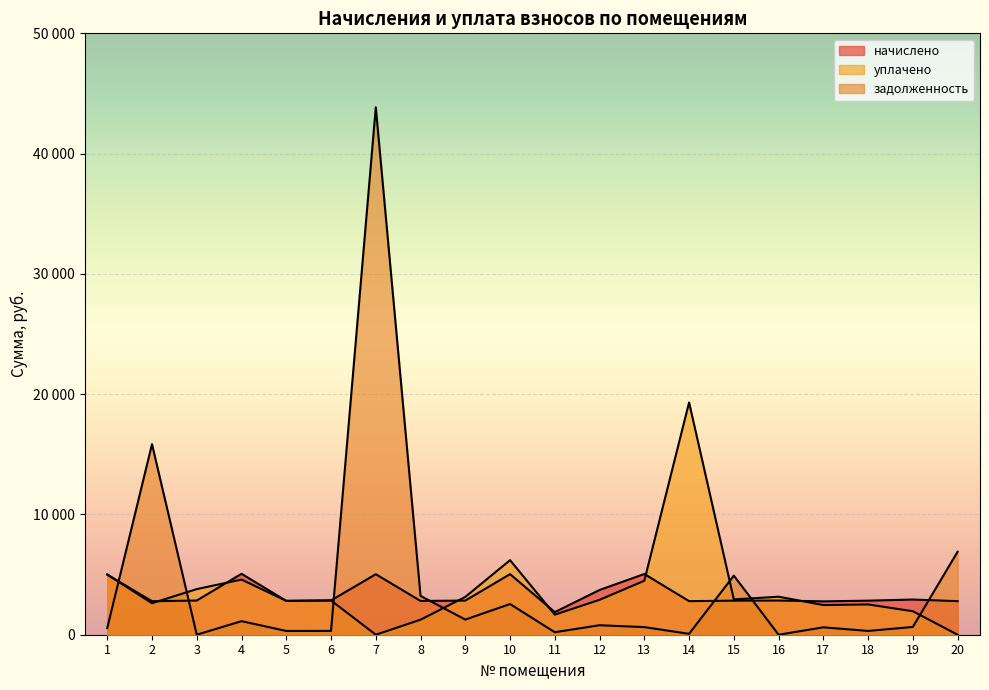

Rank the categories by уплачено value from highest to lowest.

14, 10, 1, 4, 13, 3, 16, 9, 15, 12, 6, 5, 2, 18, 17, 19, 11, 8, 7, 20